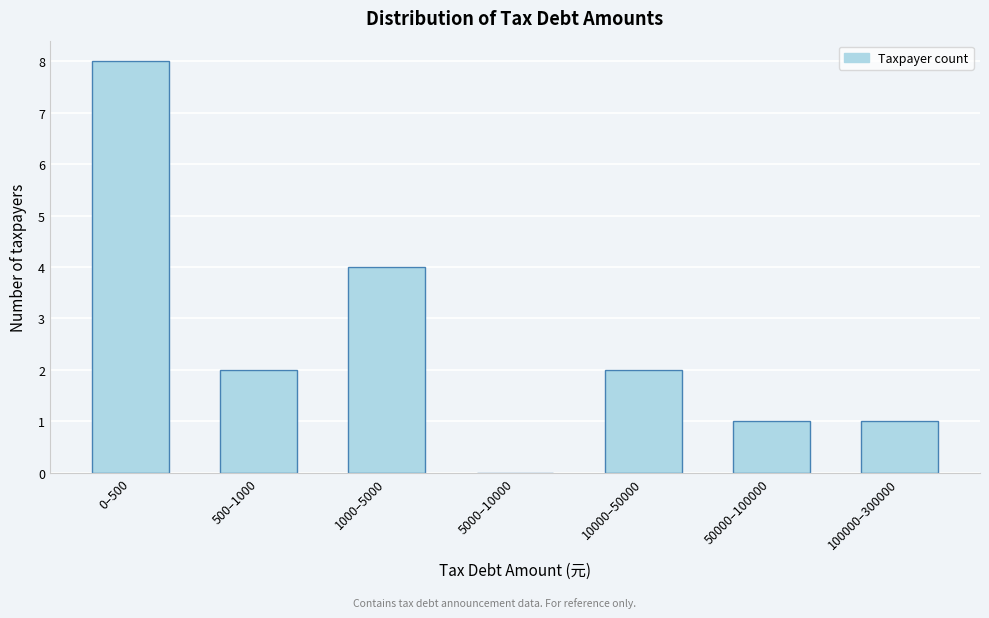

Reading left to right, list all the values displayed in this chart.

0–500=8	500–1000=2	1000–5000=4	5000–10000=0	10000–50000=2	50000–100000=1	100000–300000=1